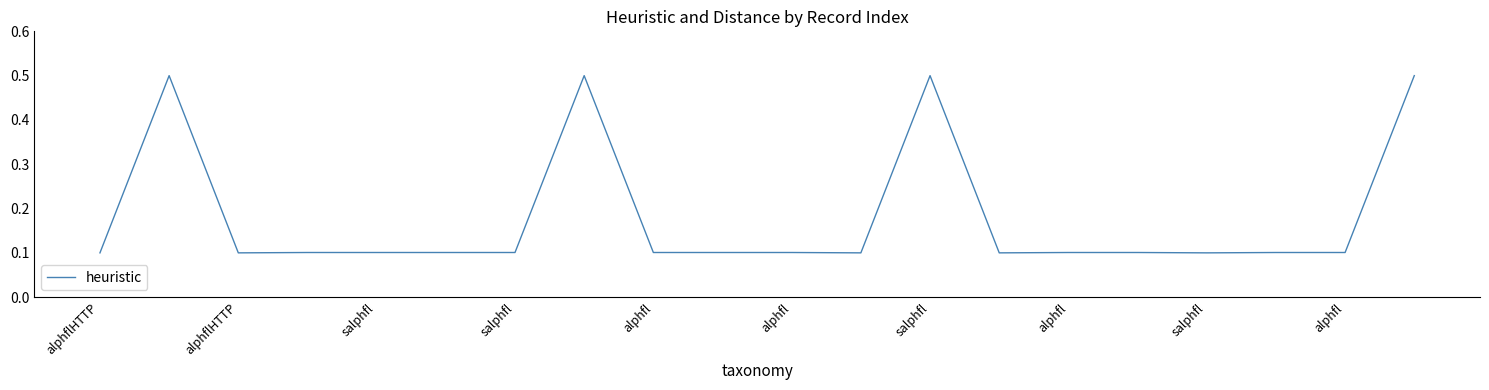

What is the difference between the maximum and second lowest values?

0.4